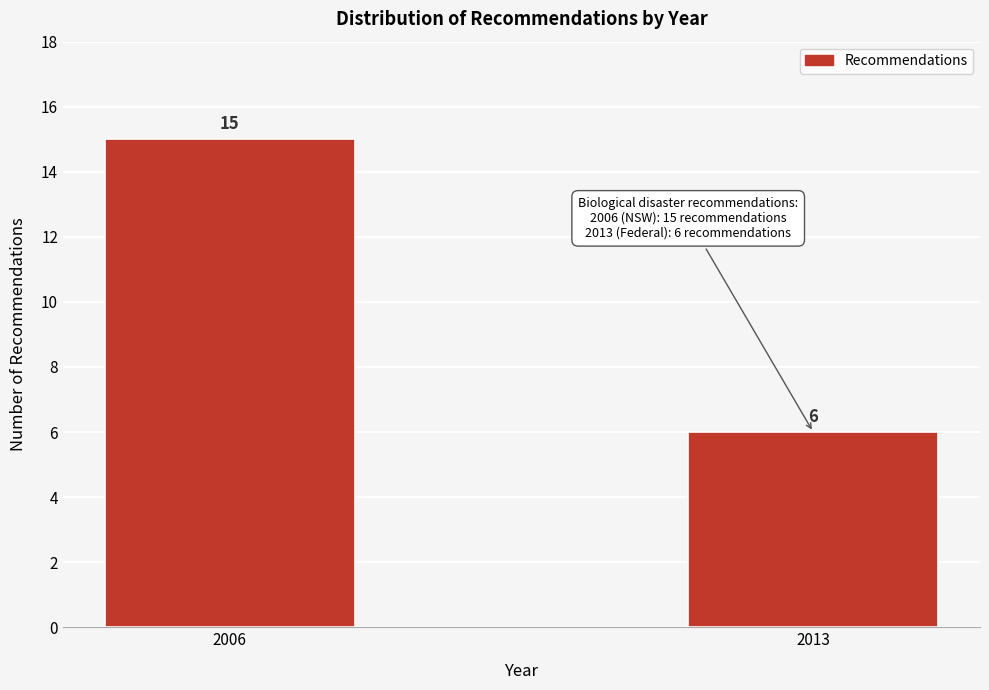

Reading right to left, extract all data points from this chart.

2013=6	2006=15